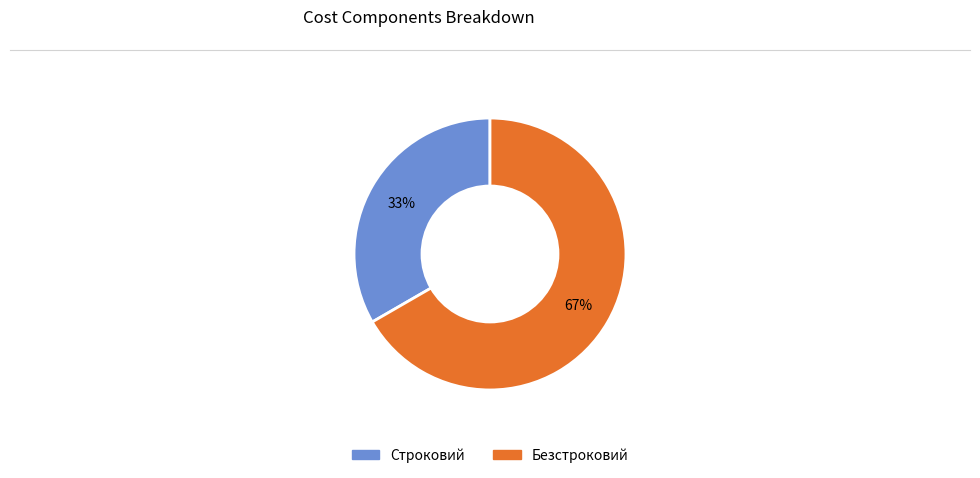

Do Безстроковий and Строковий together represent more than half of the pie?

Yes